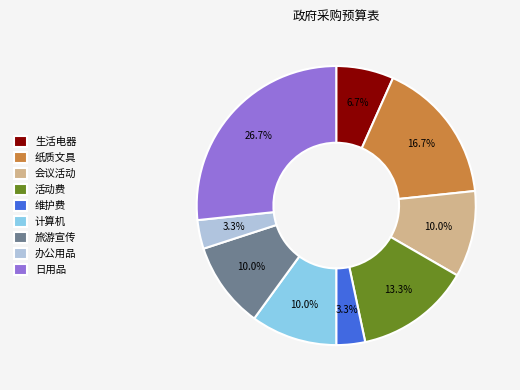

Combined, what portion of the pie is 旅游宣传 and 会议活动?

20.0%